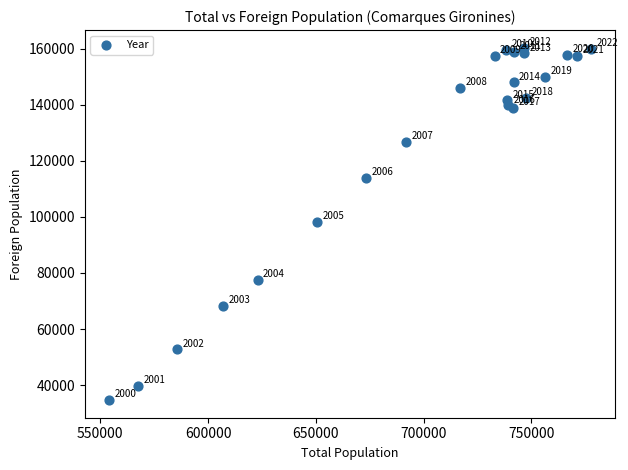

What Y value in the scatter plot is closest to 97496?

98266